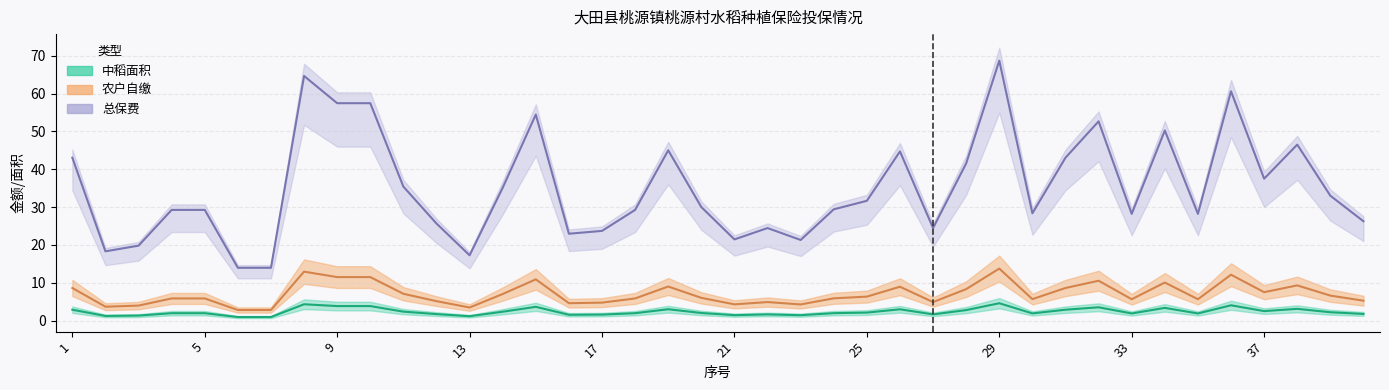

Between 37 and 11, which is larger?

37